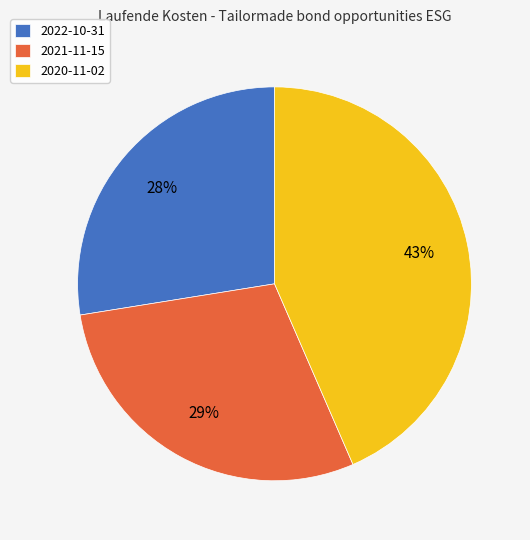

How many slices are in this pie chart?

3